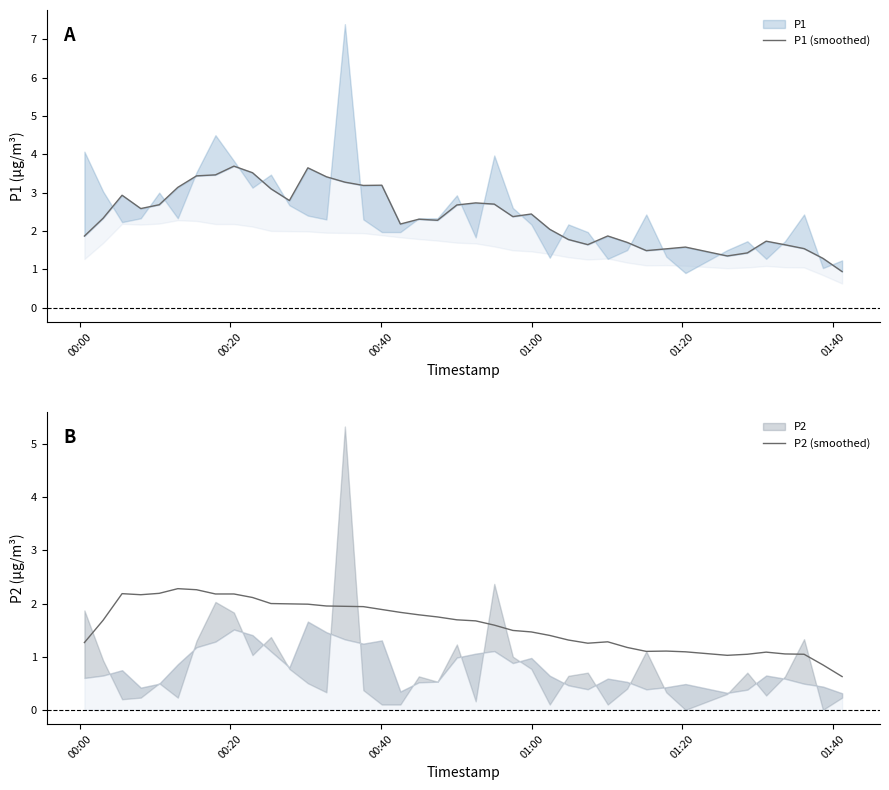

In P1 (smoothed), how many points are lower than both neighbors (excluding endpoints)?

9